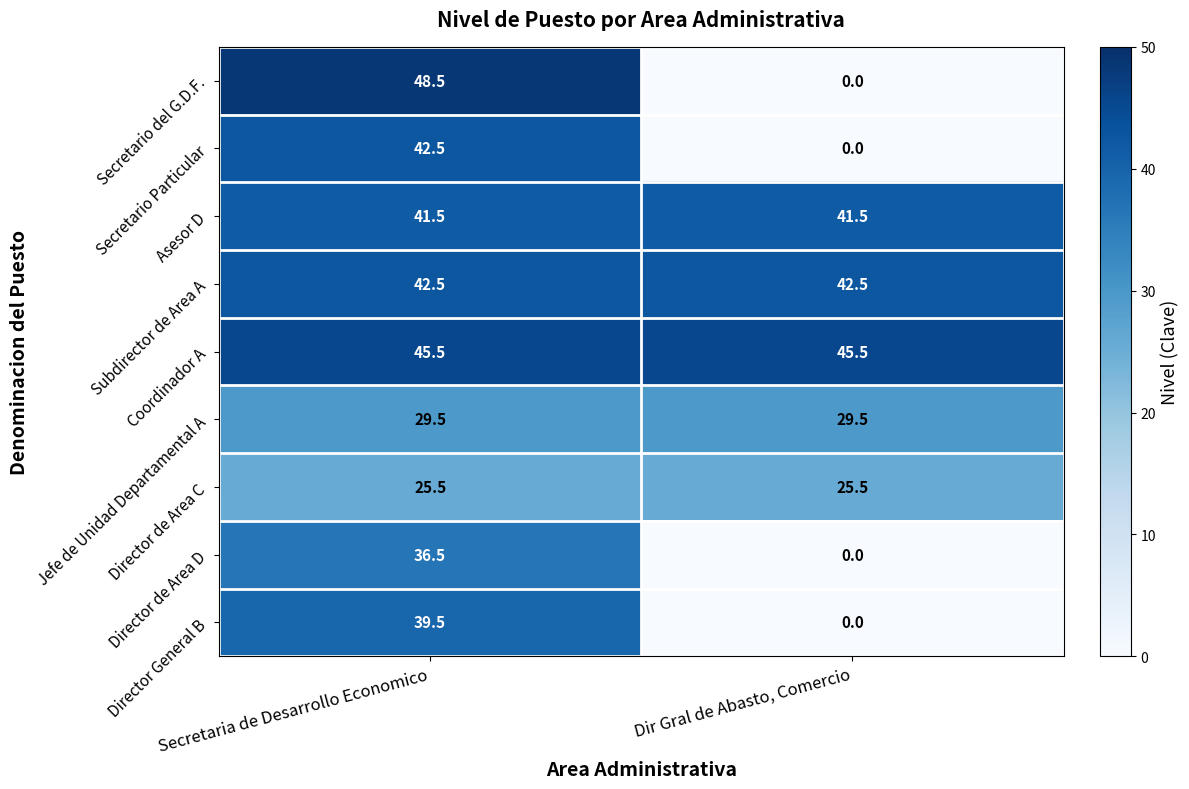

What is the average value of the Subdirector de Area A series?

42.5